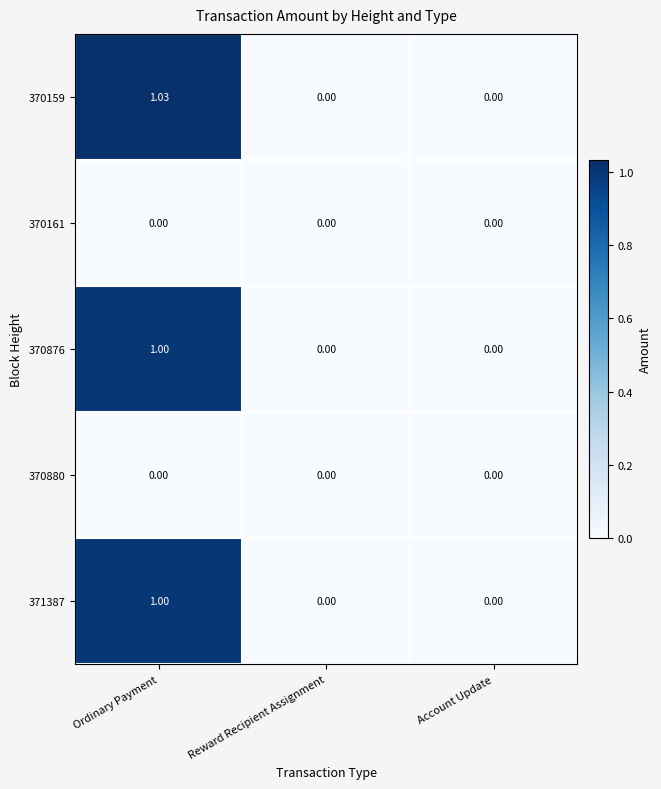

At which category is the sum across all series the highest?

Ordinary Payment